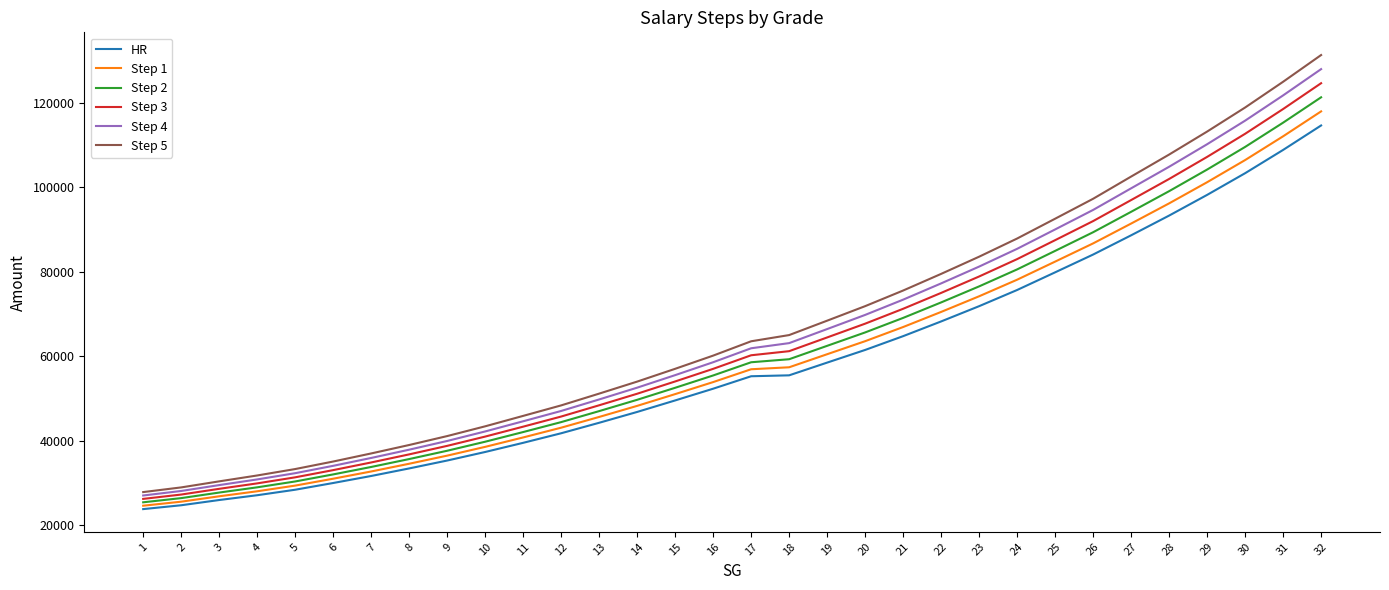

What is the spread (max minus min) of values at 5?

4890